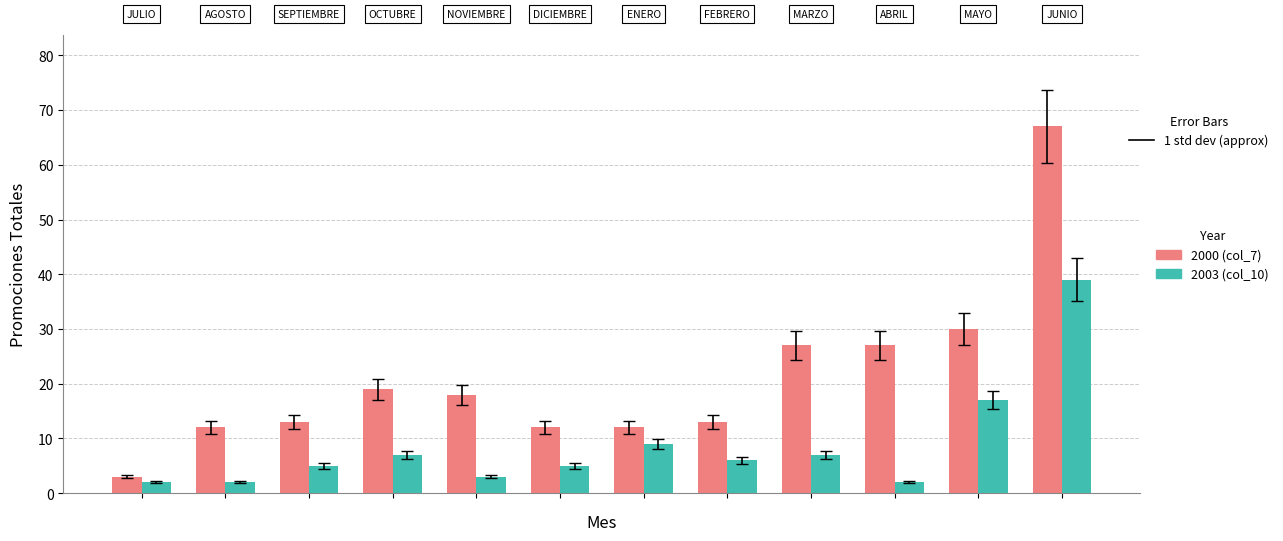

Which series has the largest total across all categories?

2000 (col_7)